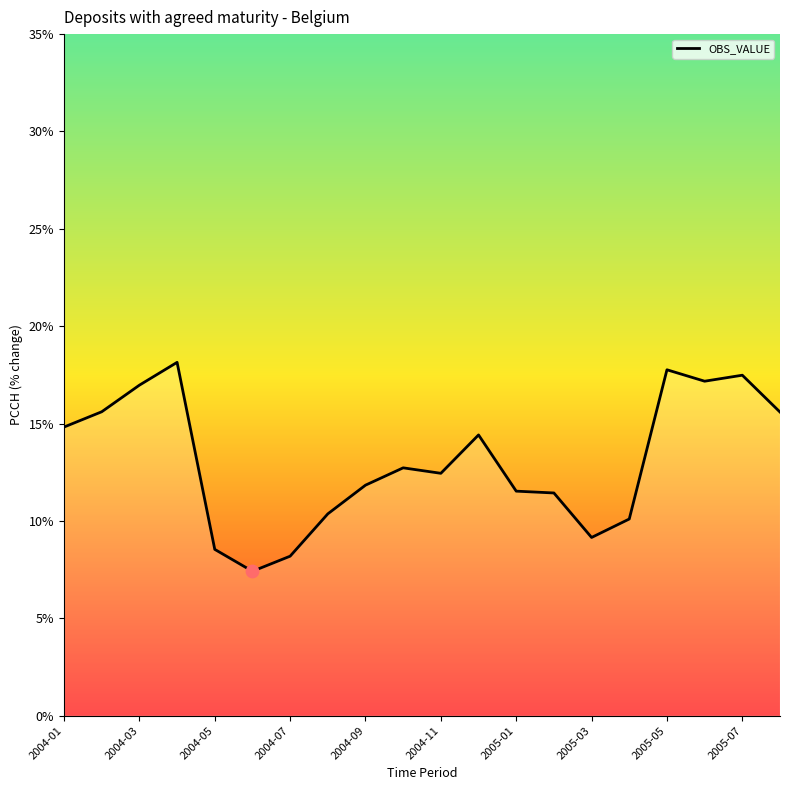

What is the maximum value shown in the chart?

18.1